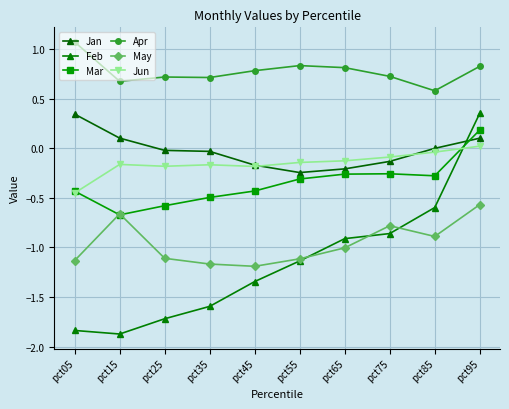

What is the maximum value shown in the chart?

1.1